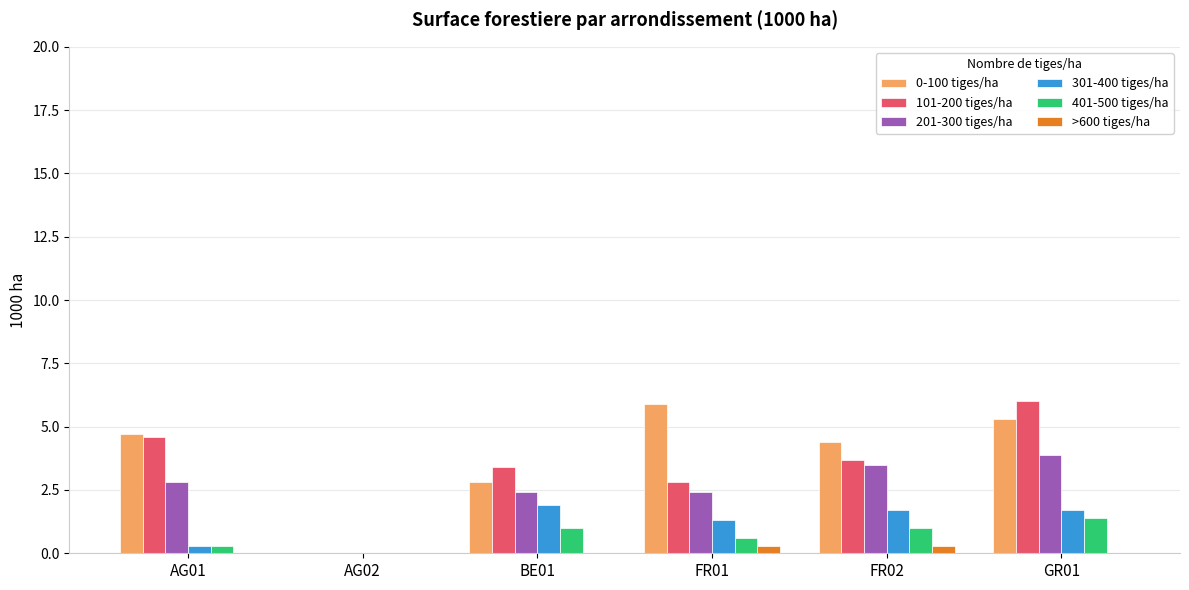

At which category is the sum across all series the highest?

GR01